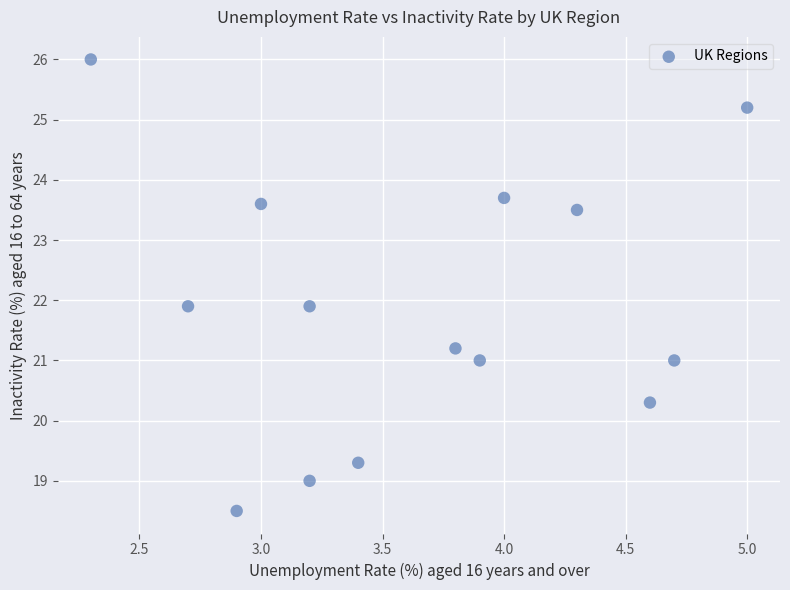

What is the range of Y values (max minus min)?

7.5